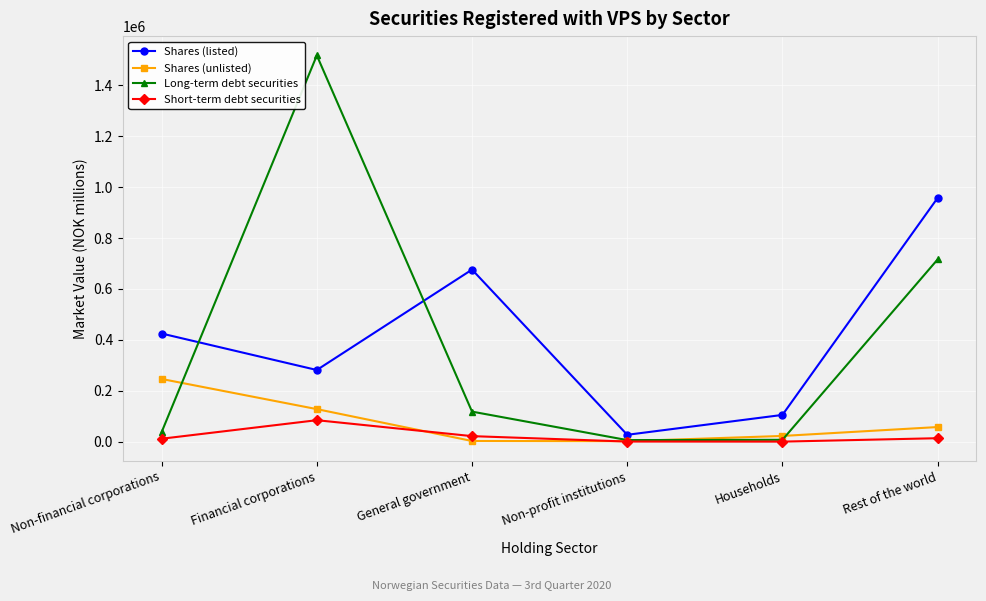

What is the difference between the highest and lowest values at Financial corporations?

1433350